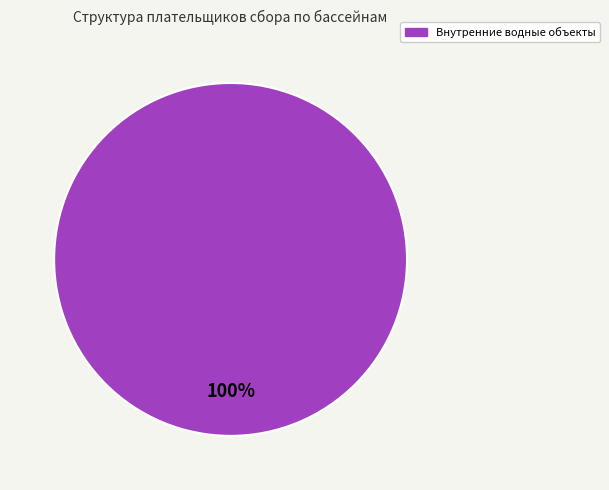

Does any single category account for the majority?

Yes